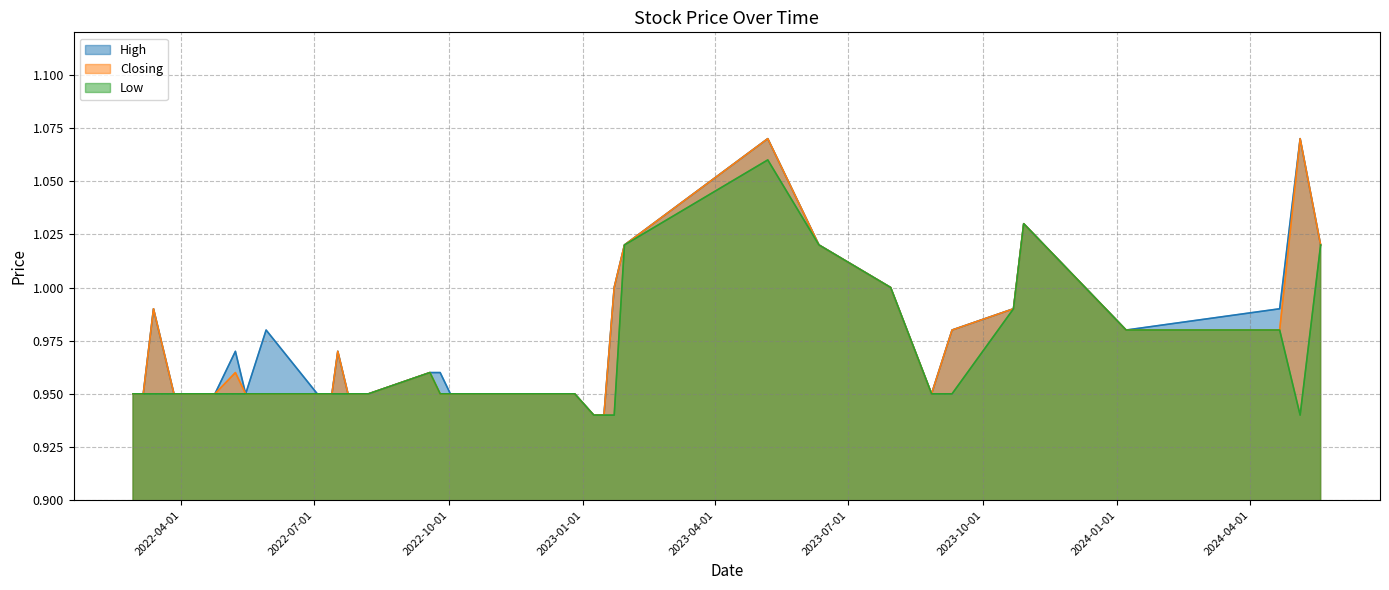

The Closing series shows 1.7 at 29/01/2023. True or false?

False